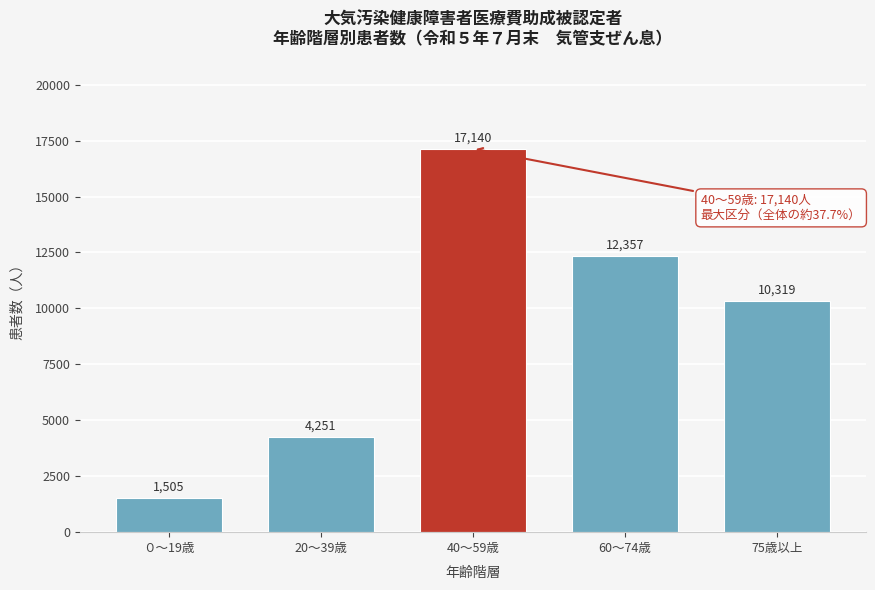

Reading left to right, what are all the values shown in this chart?

1505	4251	17140	12357	10319